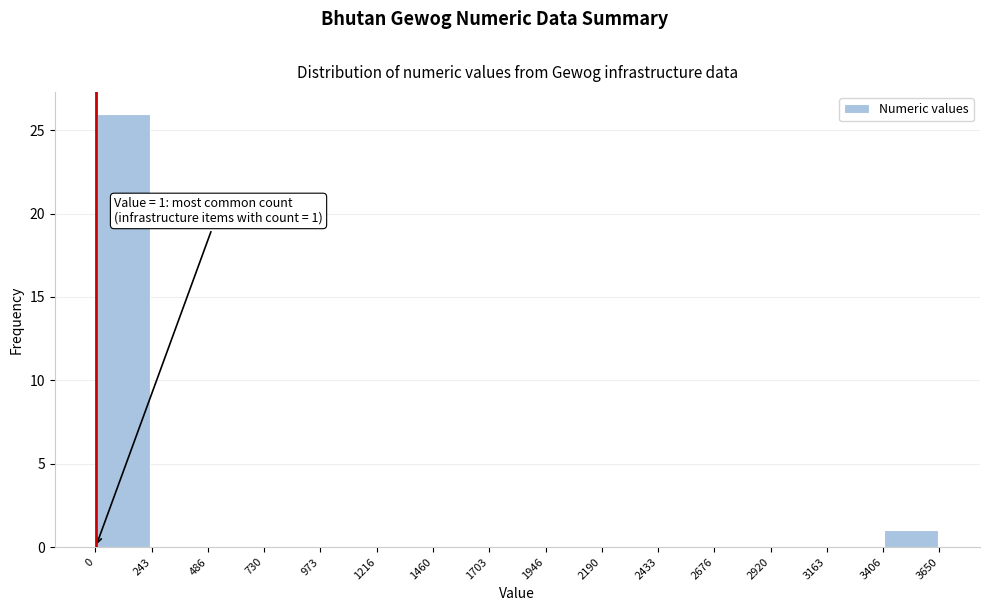

Which range on the x-axis has the tallest bar?

0 to 243